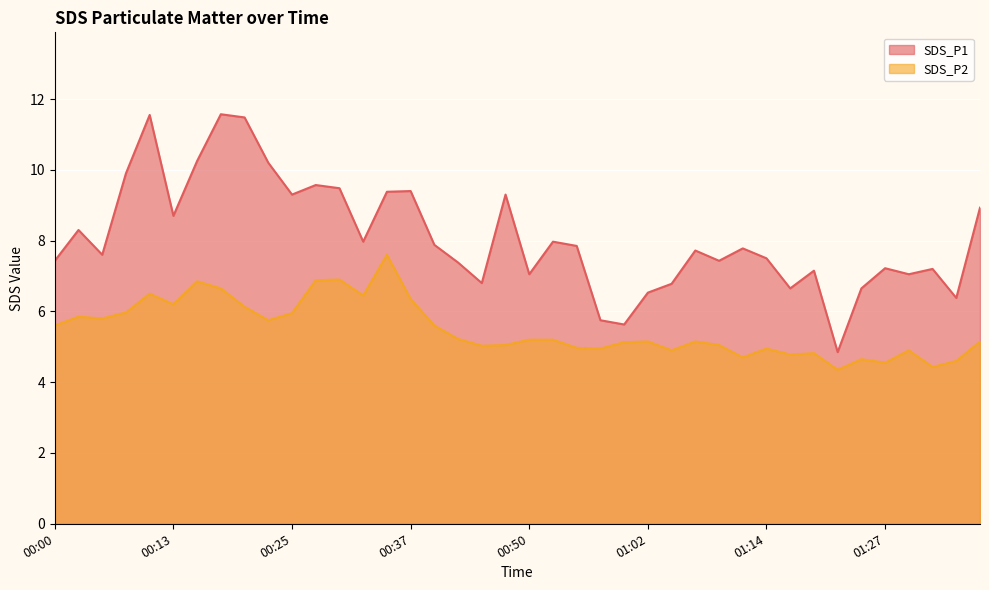

Reading left to right, list all the values displayed in this chart.

SDS_P1: 00:00=7.4	00:03=8.3	00:05=7.6	00:08=9.9	00:10=11.6	00:13=8.7	00:15=10.2	00:18=11.6	00:20=11.5	00:23=10.2	00:25=9.3	00:27=9.6	00:30=9.5	00:32=8.0	00:35=9.4	00:37=9.4	00:40=7.9	00:42=7.4	00:45=6.8	00:47=9.3	00:50=7.0	00:52=8.0	00:54=7.8	00:57=5.8	00:59=5.6	01:02=6.5	01:04=6.8	01:07=7.7	01:09=7.4	01:12=7.8	01:14=7.5	01:17=6.7	01:19=7.2	01:22=4.8	01:24=6.7	01:27=7.2	01:30=7.0	01:32=7.2	01:34=6.4	01:37=8.9
SDS_P2: 00:00=5.6	00:03=5.8	00:05=5.8	00:08=6.0	00:10=6.5	00:13=6.2	00:15=6.8	00:18=6.7	00:20=6.1	00:23=5.8	00:25=6.0	00:27=6.9	00:30=6.9	00:32=6.5	00:35=7.6	00:37=6.3	00:40=5.6	00:42=5.2	00:45=5.0	00:47=5.0	00:50=5.2	00:52=5.2	00:54=5.0	00:57=5.0	00:59=5.1	01:02=5.2	01:04=4.9	01:07=5.2	01:09=5.0	01:12=4.7	01:14=5.0	01:17=4.8	01:19=4.8	01:22=4.3	01:24=4.7	01:27=4.5	01:30=4.9	01:32=4.4	01:34=4.6	01:37=5.2